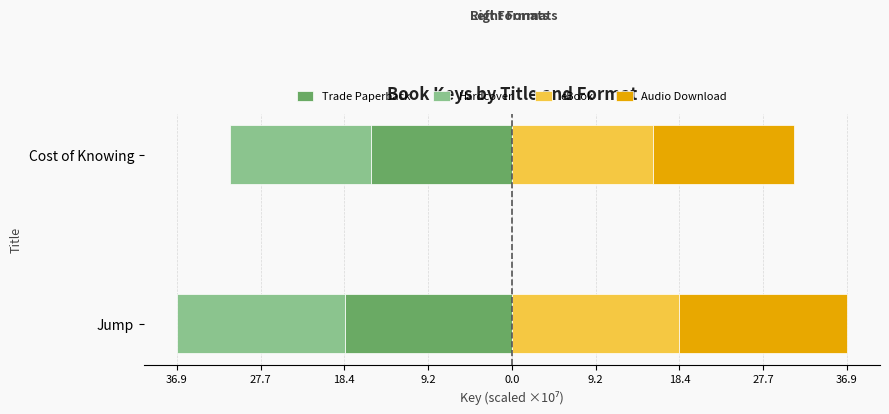

What is the lowest value of the Audio Download series?

15.5